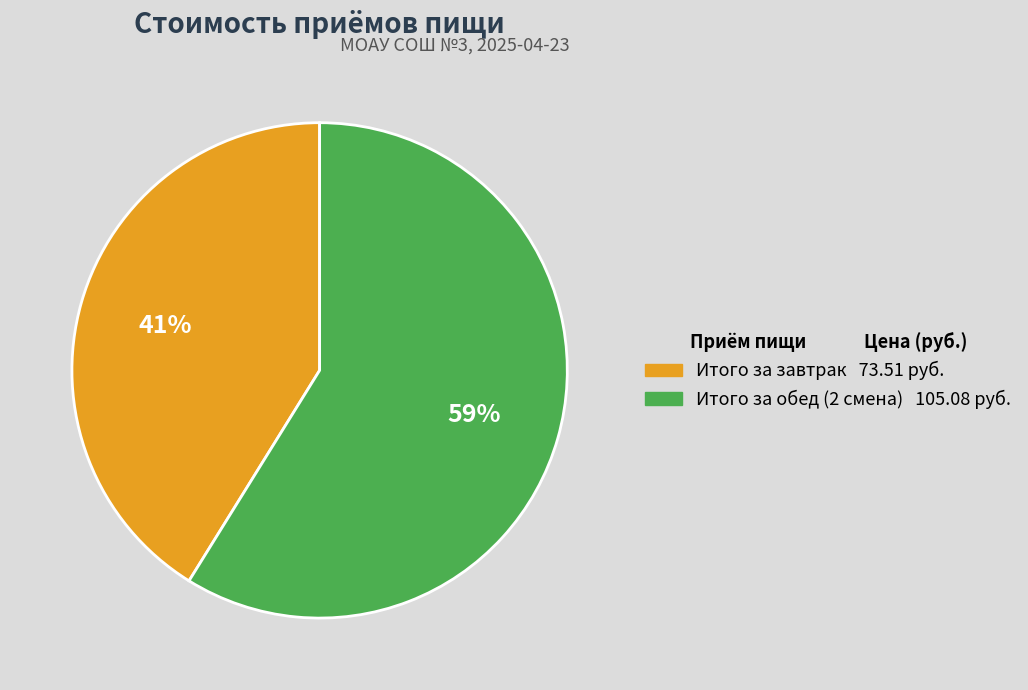

Is there a majority slice in this chart?

Yes